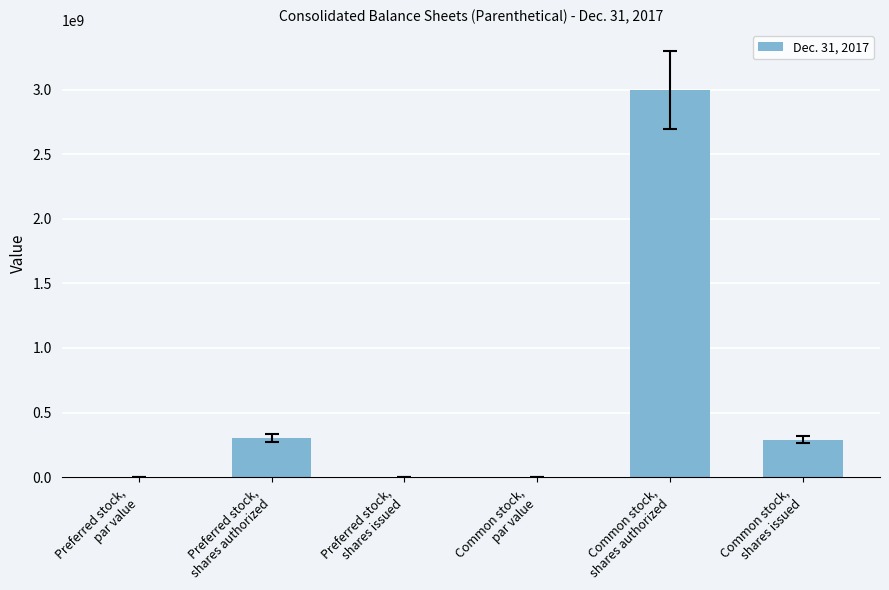

What is the maximum value shown in the chart?

3000000000.0